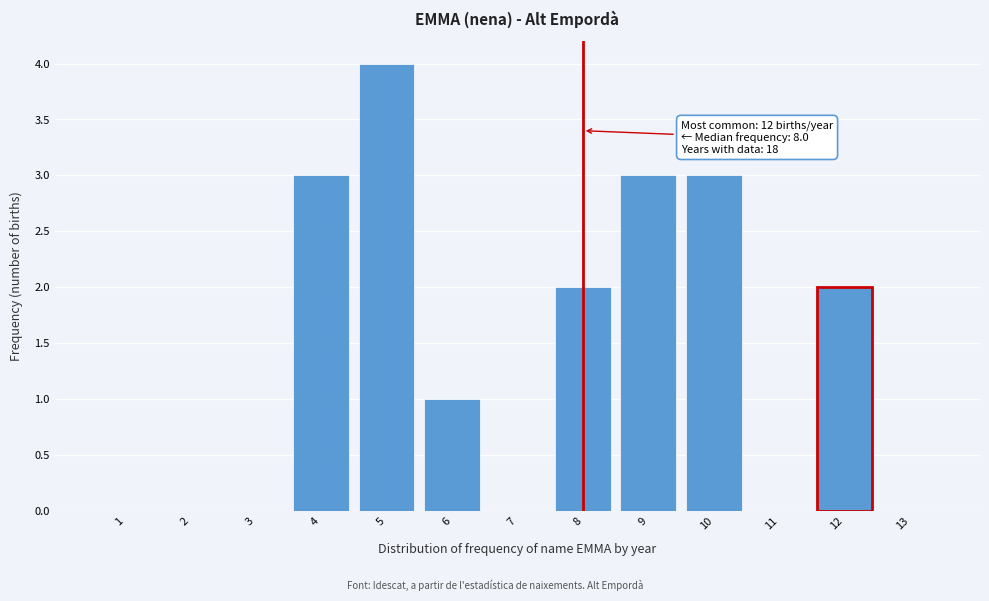

Over which range of the x-axis is the bar tallest?

4.5 to 5.5